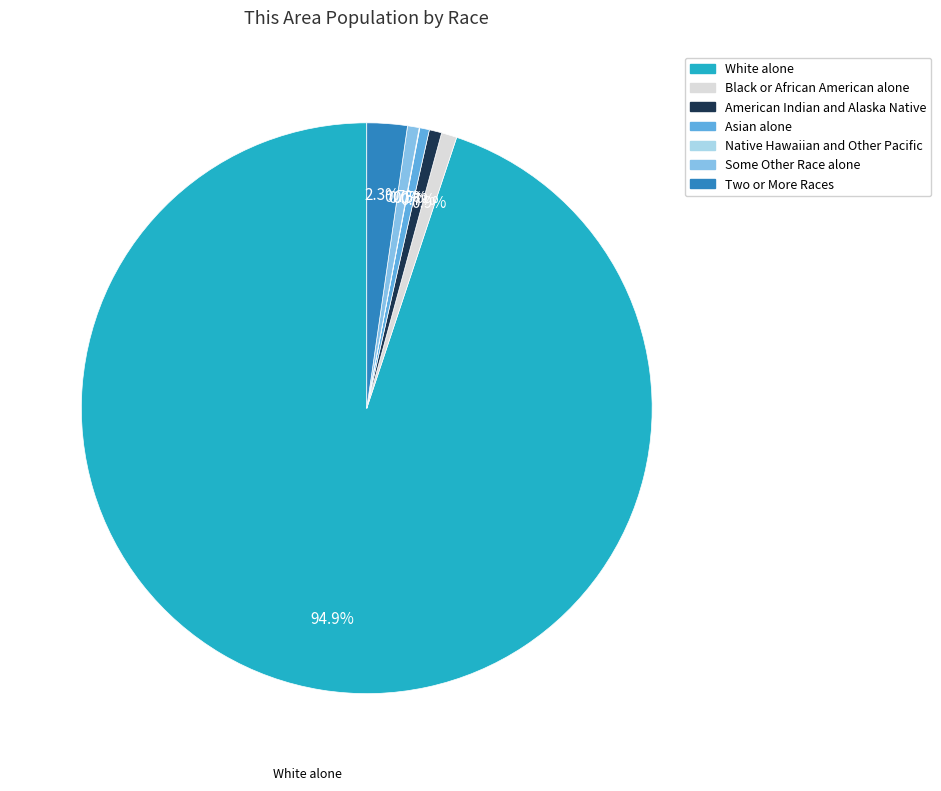

To the nearest percent, what percentage of the pie is Black or African American alone?

1%